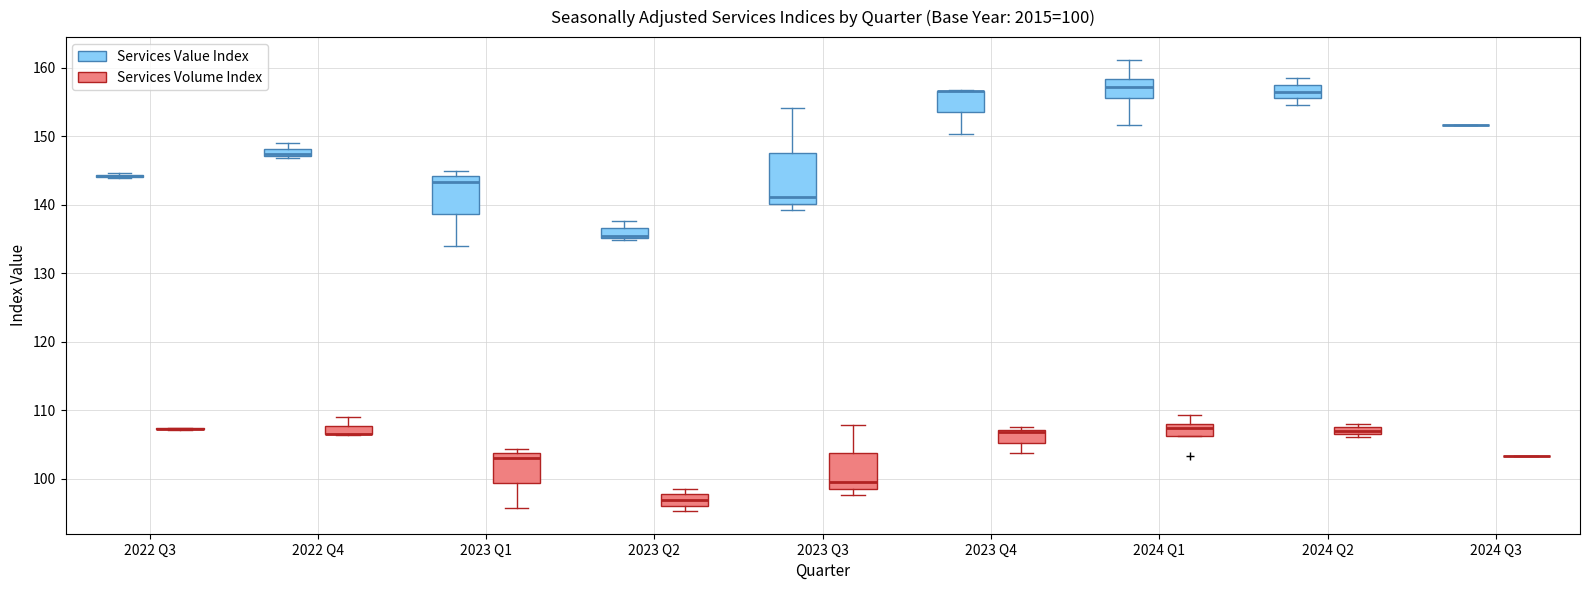

Which box is the tallest, from its lower edge to its upper edge?

2023 Q3 (Services Value Index)